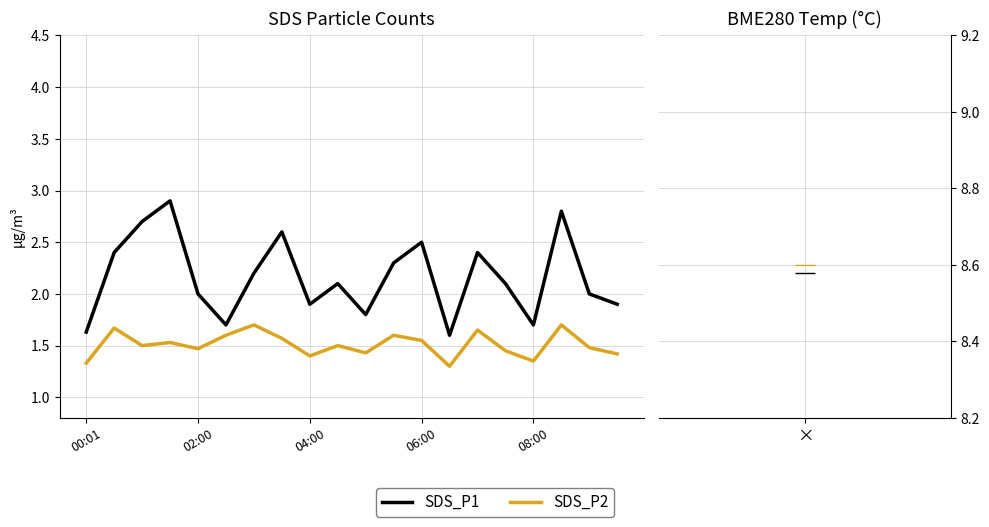

Which series has the largest total across all categories?

SDS_P1